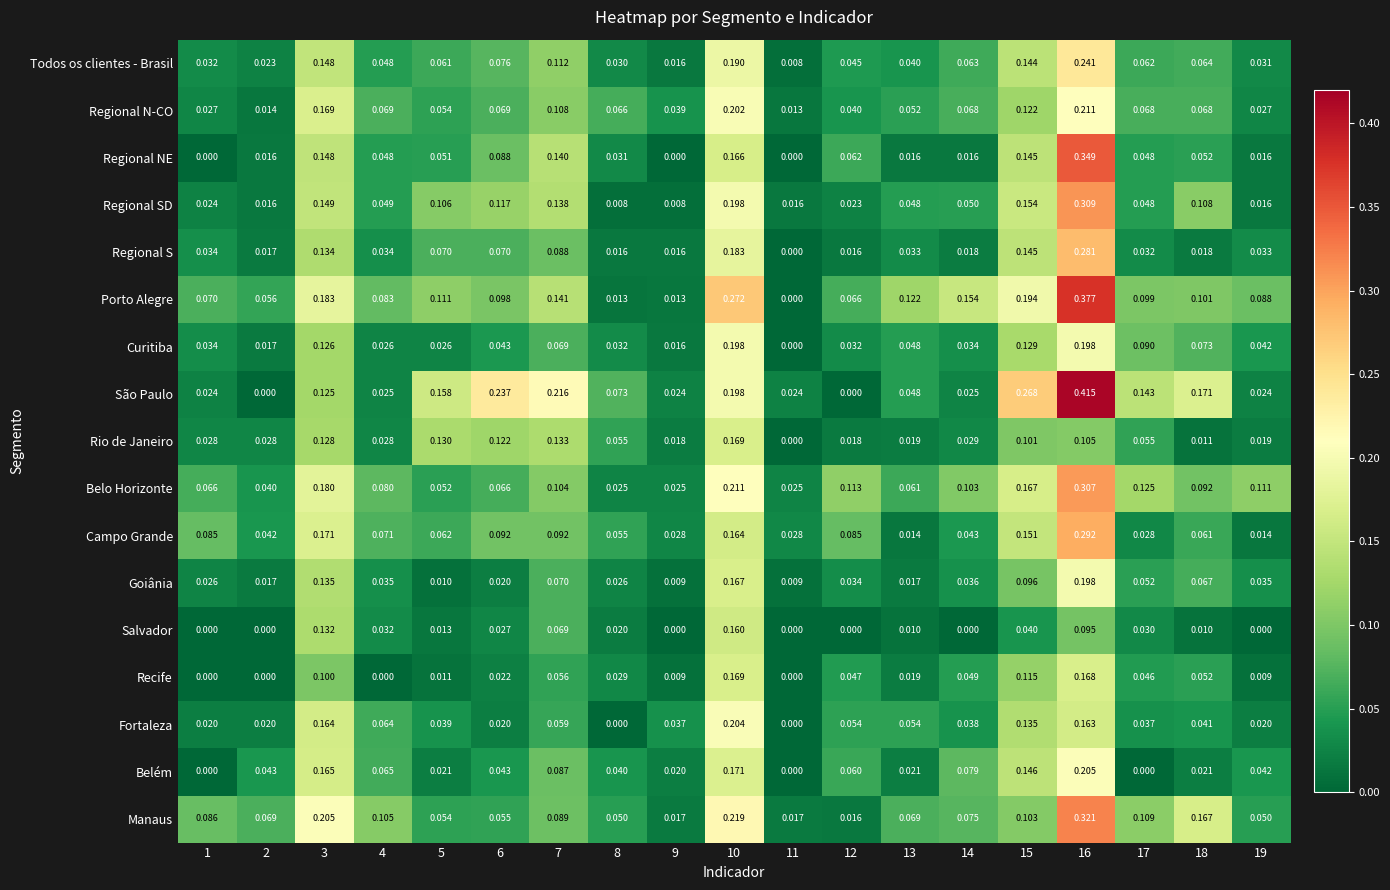

Which series has the widest spread of values?

São Paulo